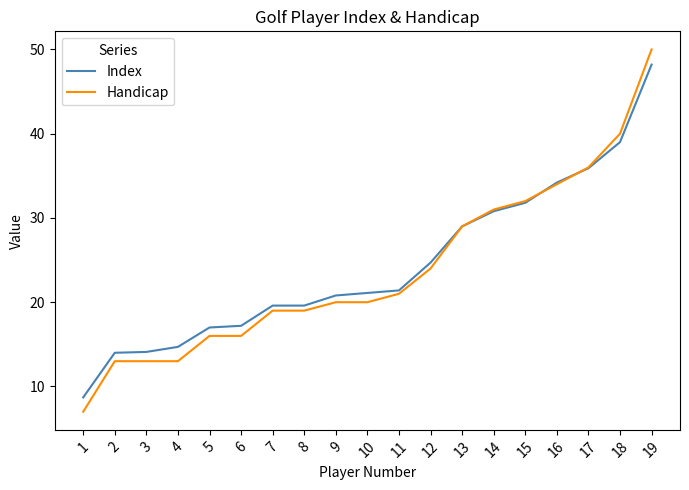

Which series has the largest total across all categories?

Index